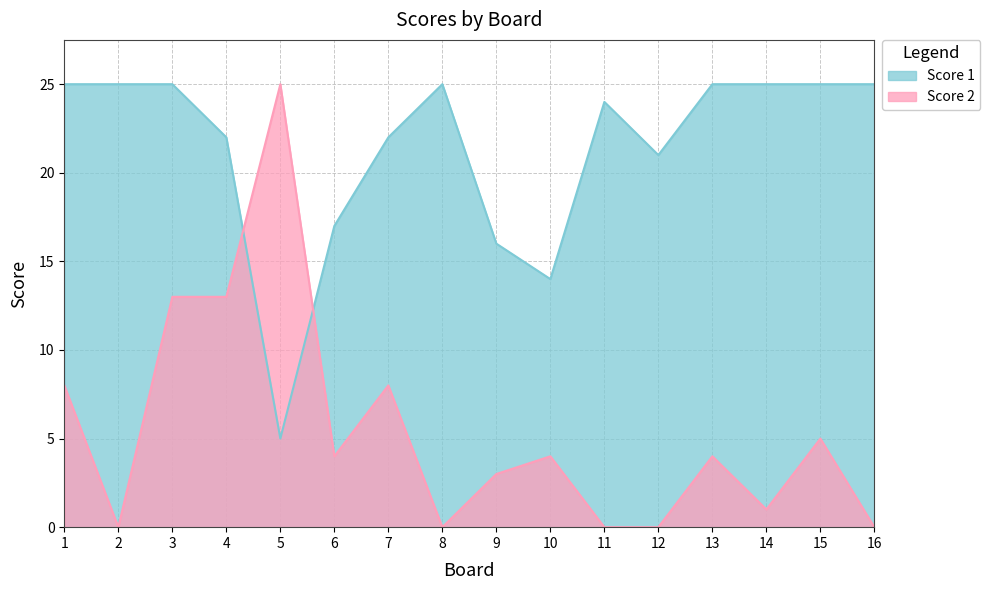

Between 13 and 5, which is larger?

13